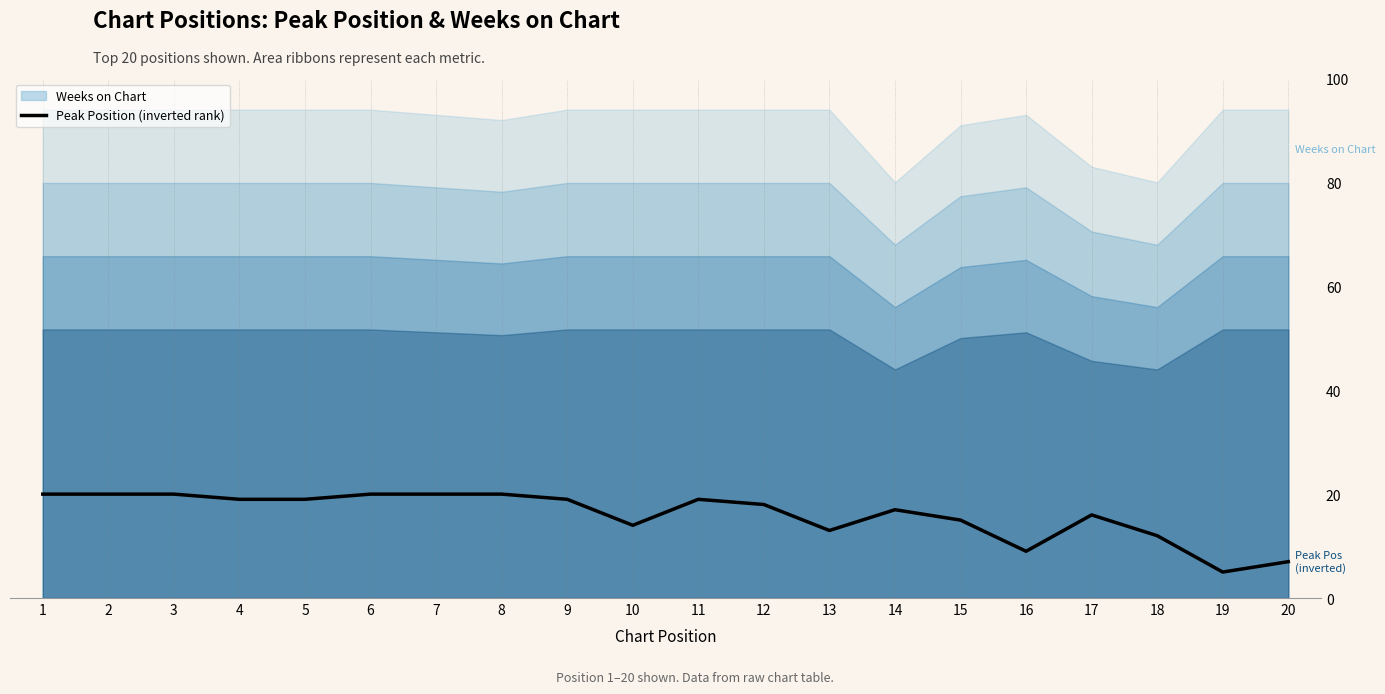

At which category does the chart reach its minimum across all series?

19